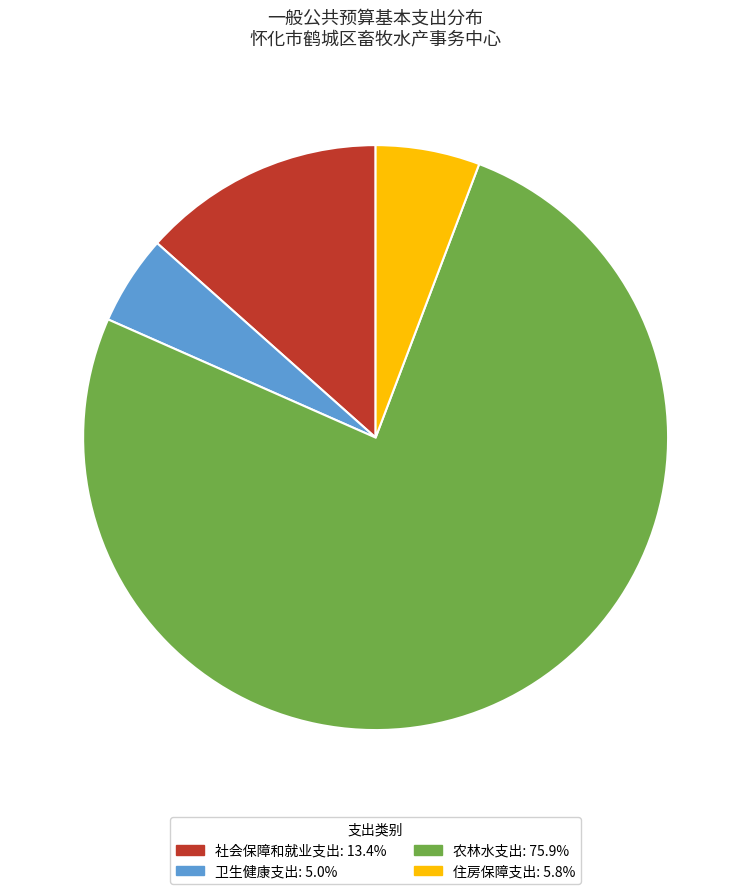

Is it true that 卫生健康支出 is 11% of the pie?

False